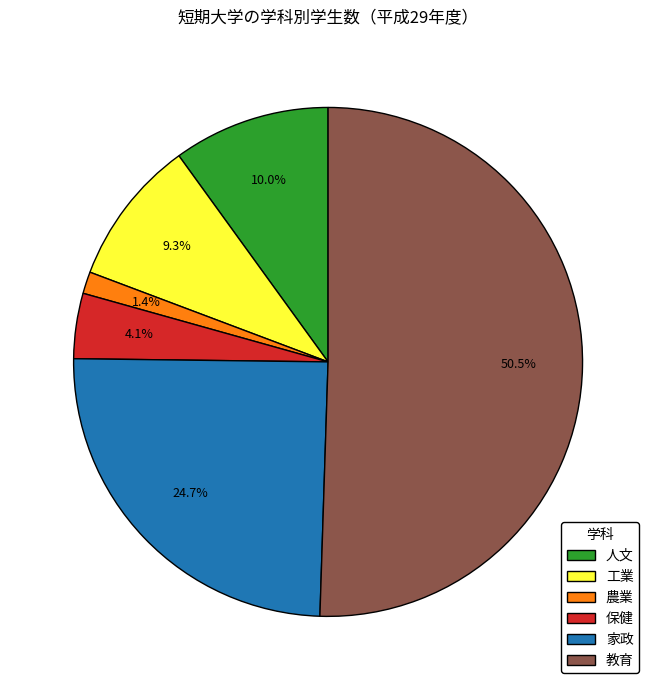

To the nearest percent, what percentage of the pie is 保健?

4%